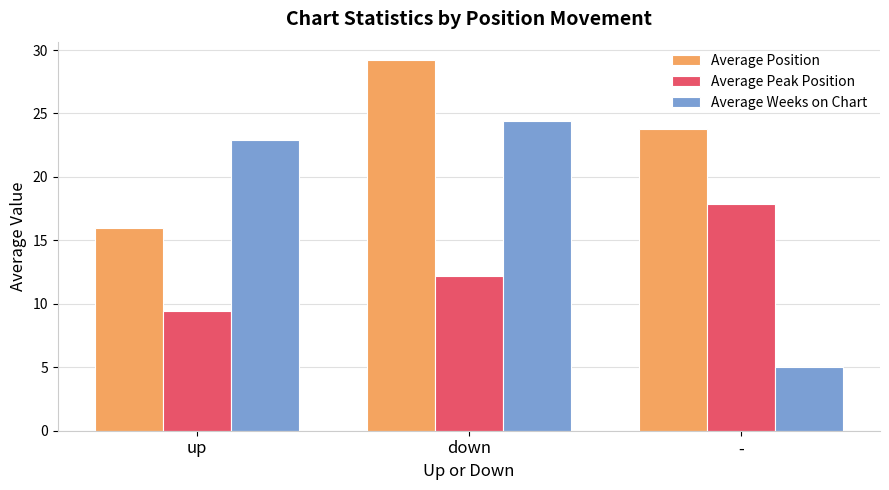

How many values in the Average Position series are below 23?

1